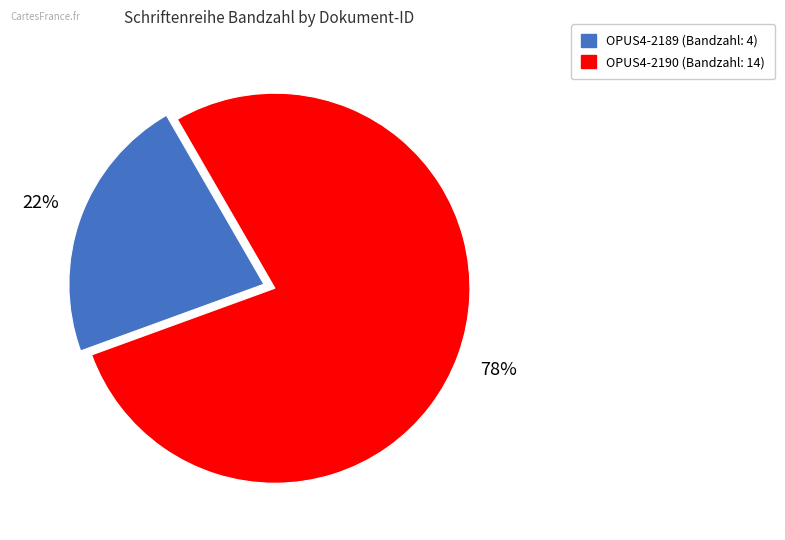

To the nearest percent, what portion does OPUS4-2189 represent?

22%